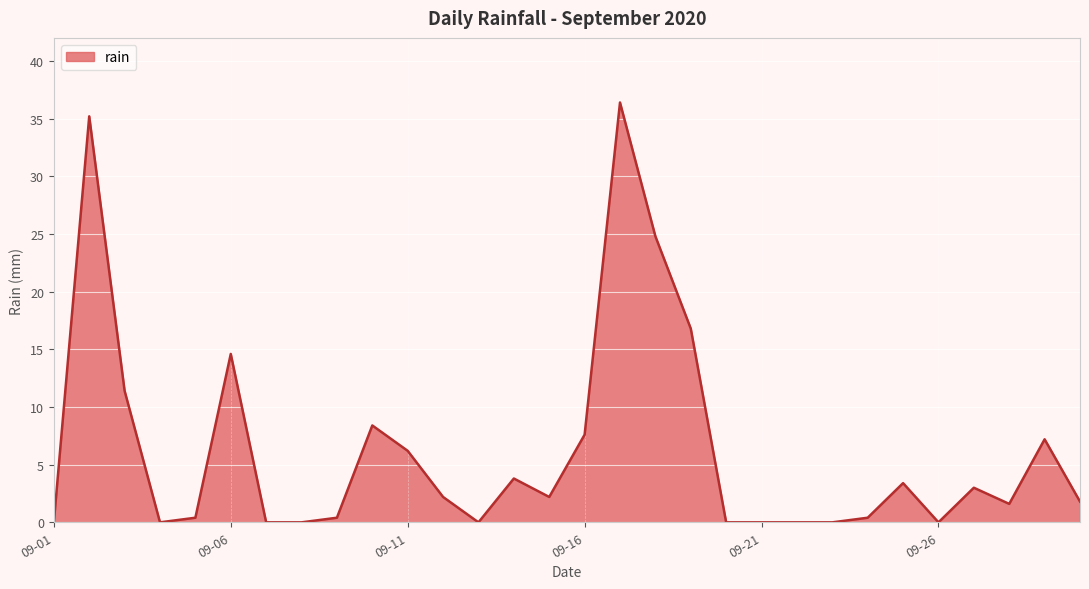

What is the greatest value displayed?

36.4